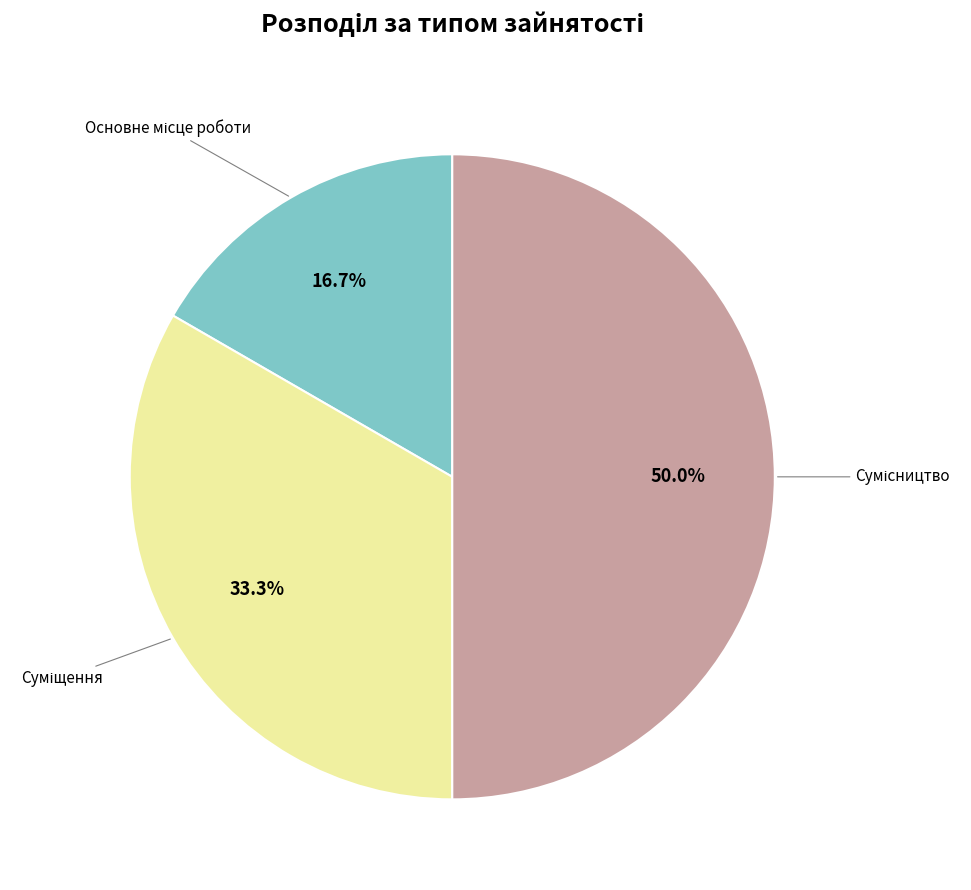

Count the number of slices in the pie.

3